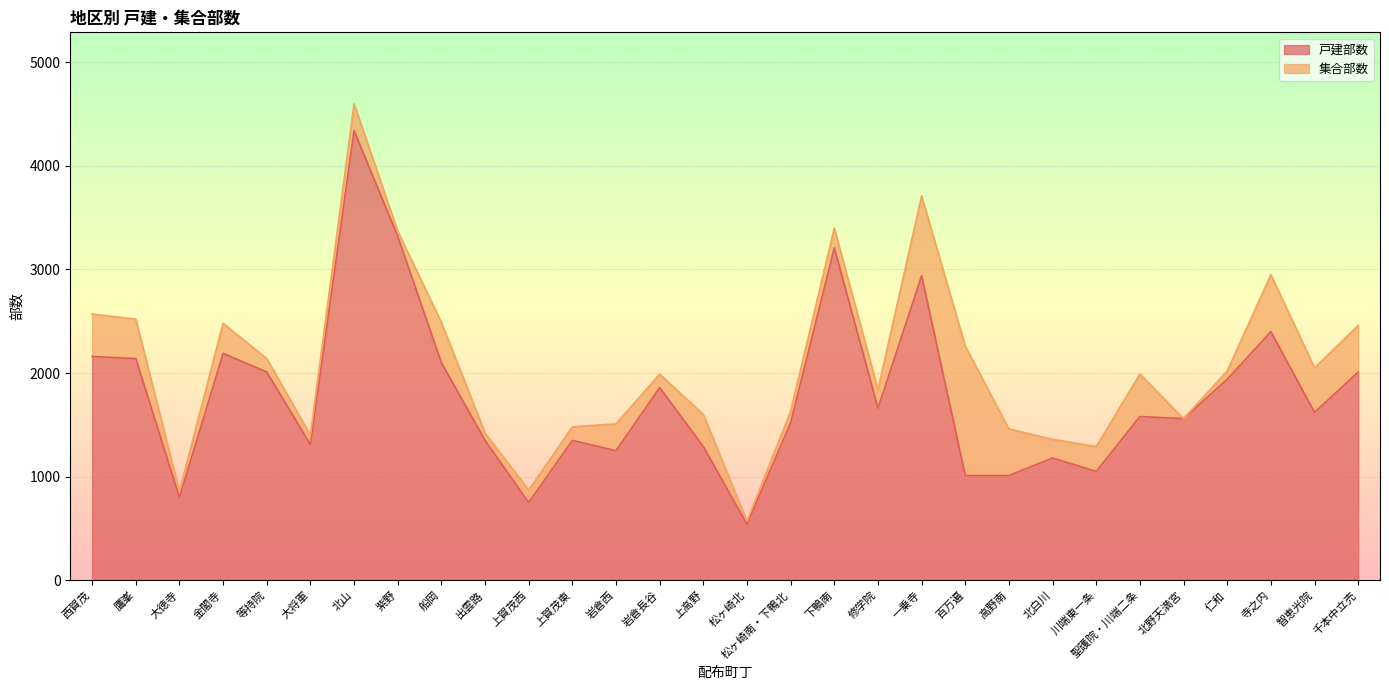

Reading left to right, list all the values displayed in this chart.

2160	2140	800	2190	2010	1310	4340	3320	2100	1350	750	1350	1250	1860	1290	540	1520	3210	1660	2940	1010	1010	1180	1050	1580	1560	1940	2400	1620	2010